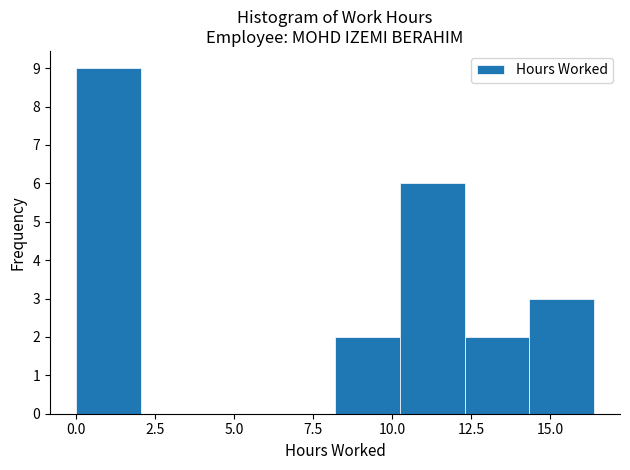

How tall is the bar that spans 8.20 to 10.25 on the x-axis? Neither the bar edges nor the heights are printed on the chart, so give them approximately, as read against the axes.

2